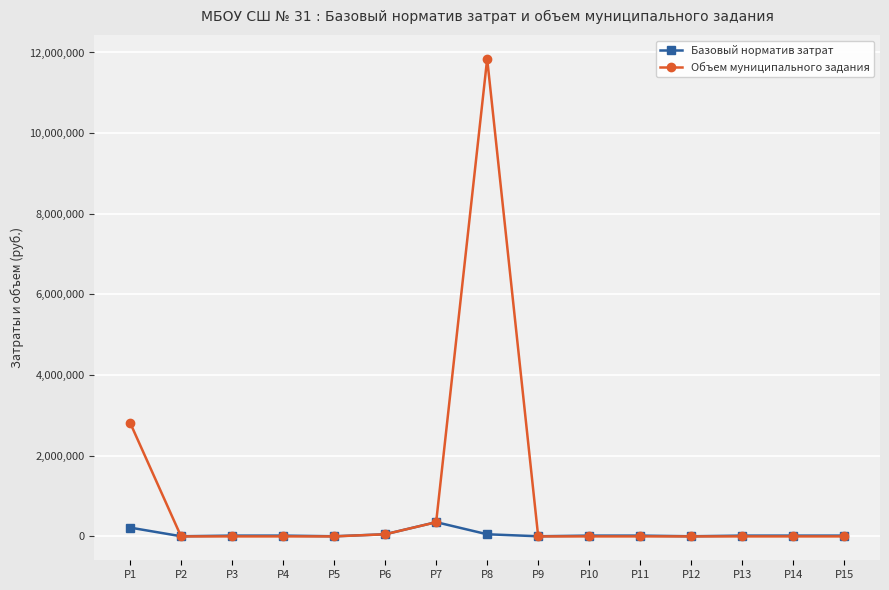

Which series has the largest total across all categories?

Объем муниципального задания